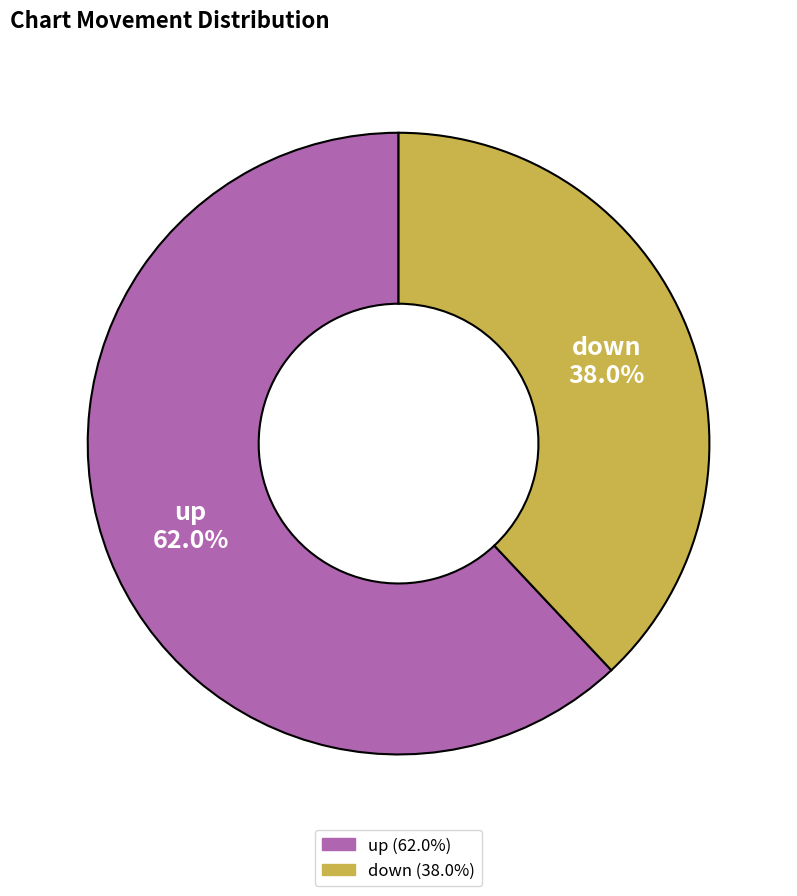

What percentage is the up slice, to the nearest percent?

62%